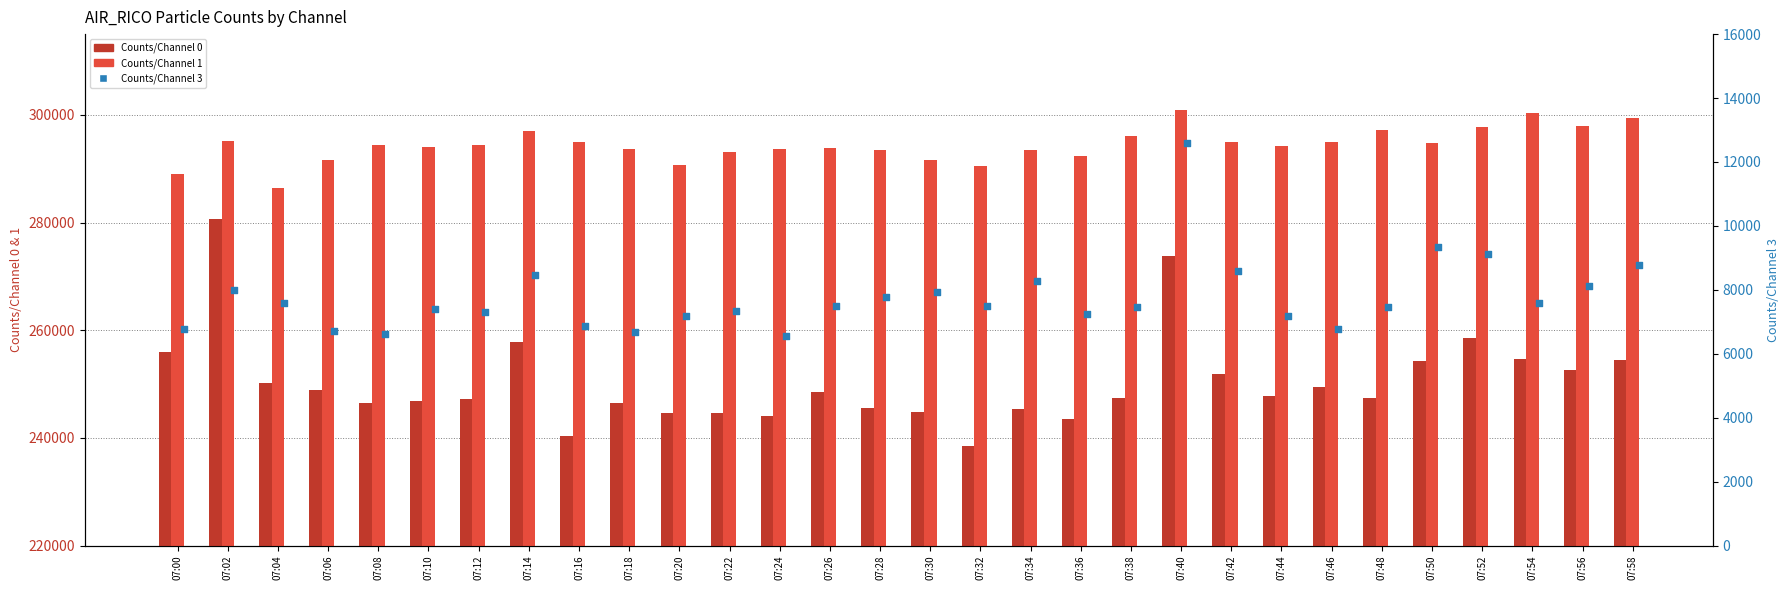

Which series reaches the maximum Y coordinate?

Counts/Channel 1